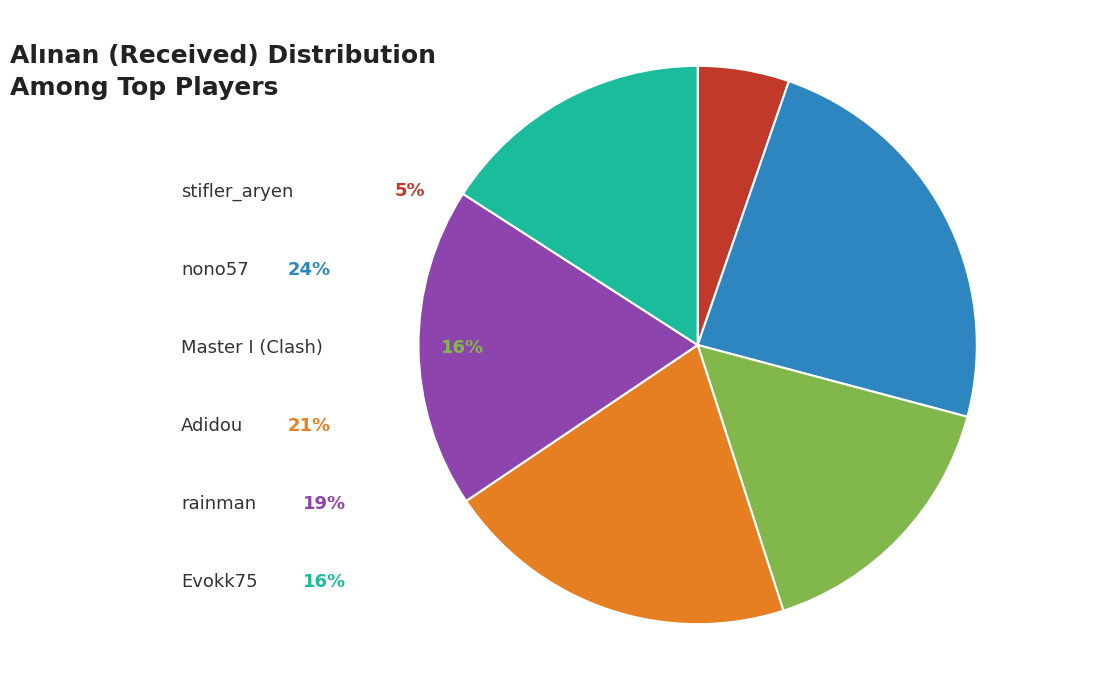

How many segments does this pie chart have?

6